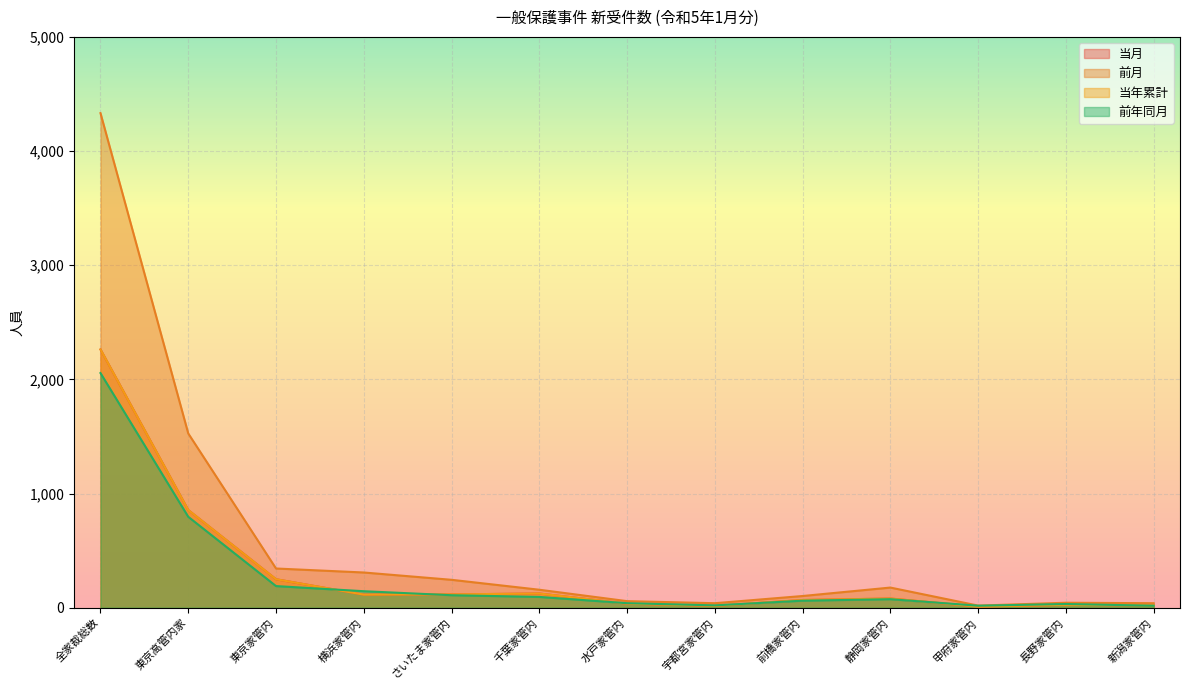

What are all the series names shown in the legend?

当月, 前月, 当年累計, 前年同月